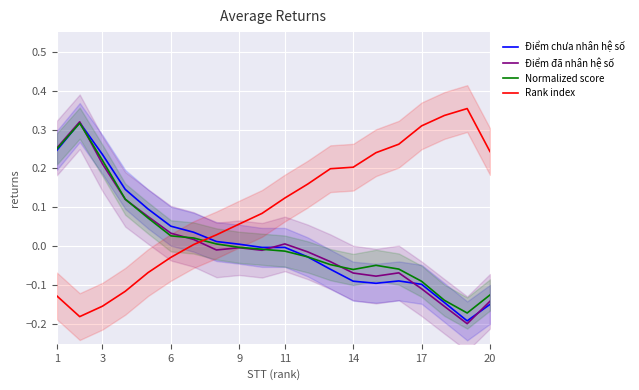

Reading left to right, extract all data points from this chart.

Điểm chưa nhân hệ số: 0.2	0.3	0.2	0.1	0.1	0.1	0.0	0.0	0.0	-0.0	-0.0	-0.0	-0.1	-0.1	-0.1	-0.1	-0.1	-0.1	-0.2	-0.1
Điểm đã nhân hệ số: 0.3	0.3	0.2	0.1	0.1	0.0	0.0	-0.0	-0.0	-0.0	0.0	-0.0	-0.0	-0.1	-0.1	-0.1	-0.1	-0.2	-0.2	-0.1
Normalized score: 0.3	0.3	0.2	0.1	0.1	0.0	0.0	0.0	-0.0	-0.0	-0.0	-0.0	-0.0	-0.1	-0.0	-0.1	-0.1	-0.1	-0.2	-0.1
Rank index: -0.1	-0.2	-0.2	-0.1	-0.1	-0.0	0.0	0.0	0.1	0.1	0.1	0.2	0.2	0.2	0.2	0.3	0.3	0.3	0.4	0.2